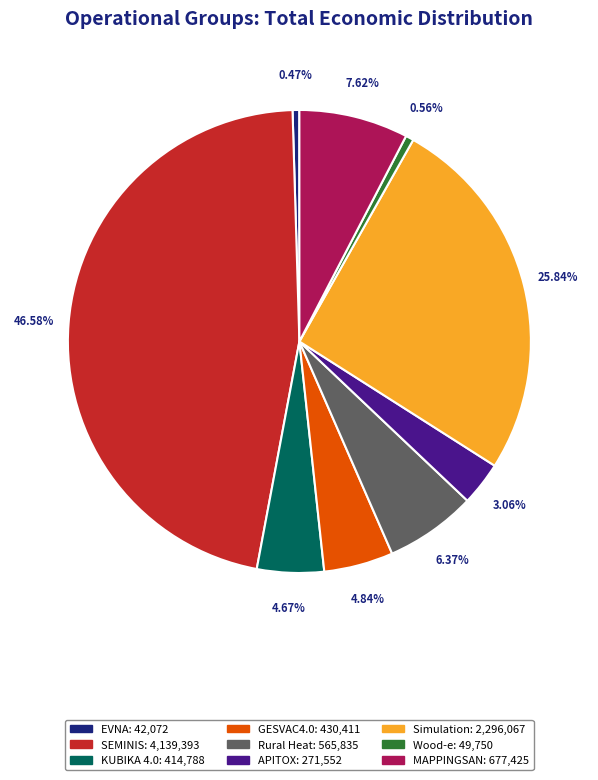

Count the number of slices in the pie.

9